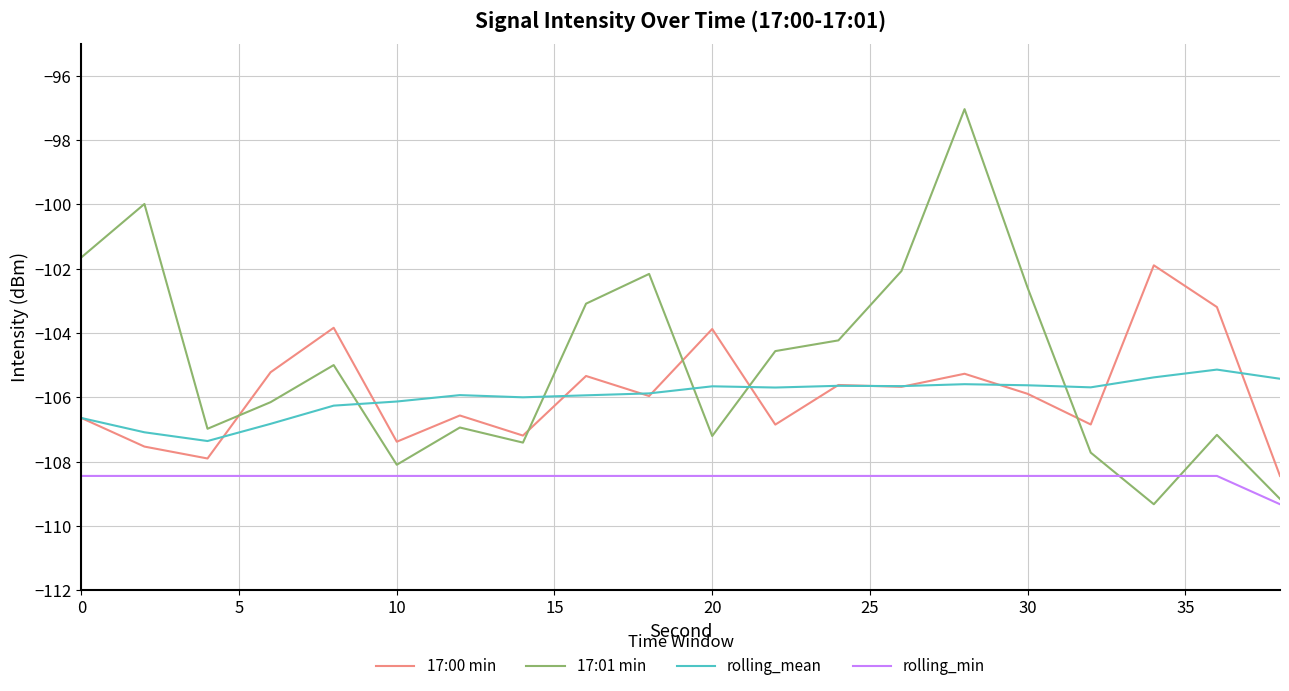

What are all the series names shown in the legend?

17:00 min, 17:01 min, rolling_mean, rolling_min